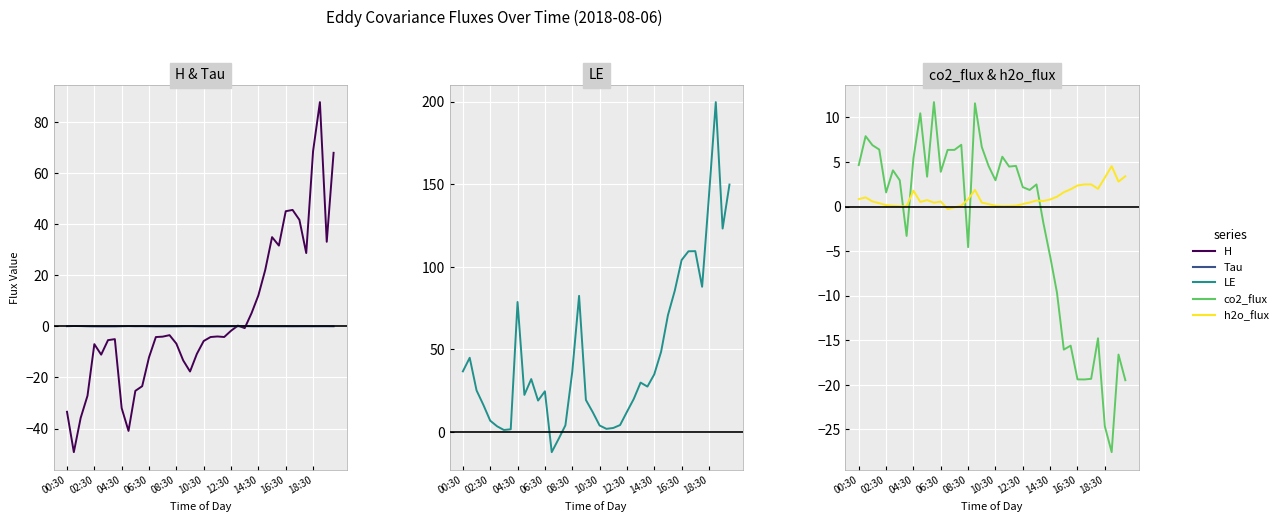

What is the difference between the highest and lowest values at 34?

128.8